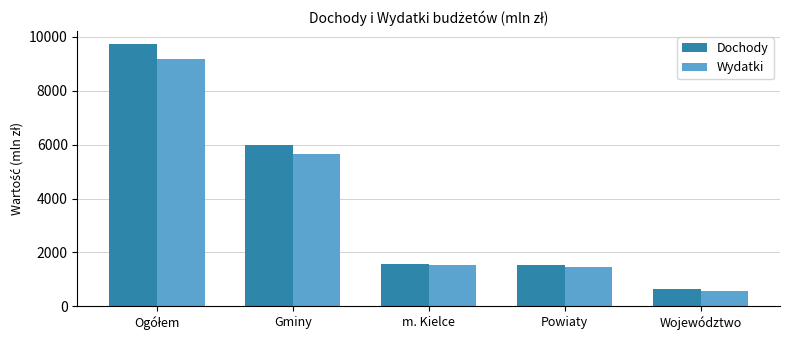

The Dochody series shows 632.5 at Województwo. True or false?

True